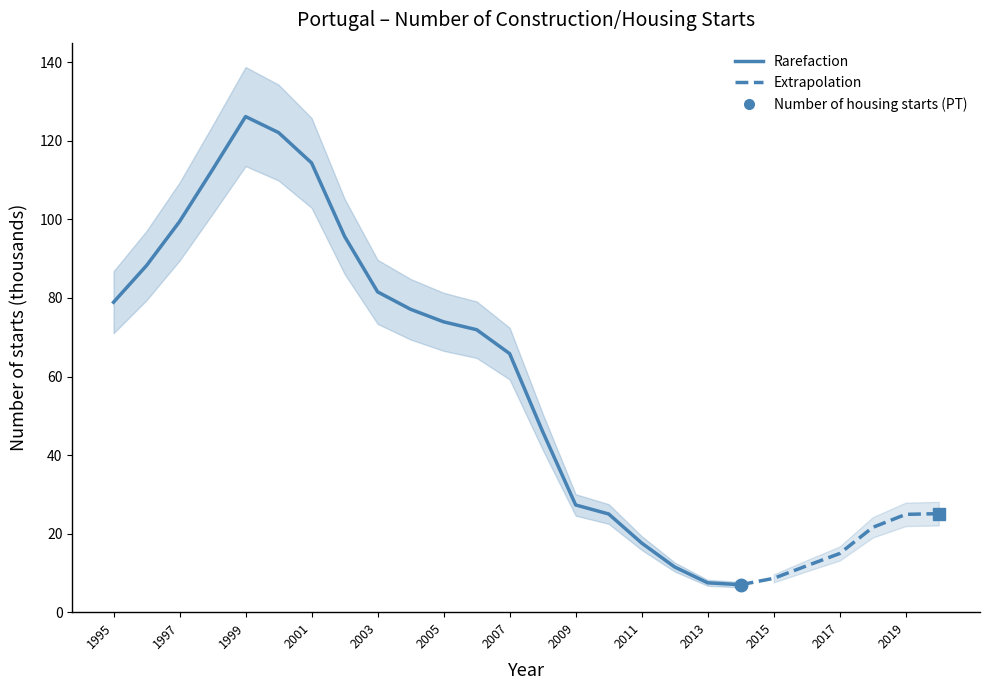

True or false: the data shows 11.2 at 2013.

False